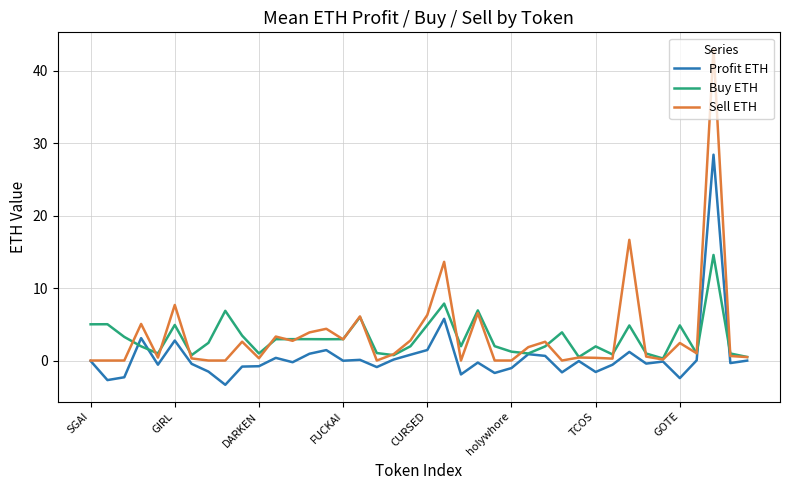

Rank the series by their maximum value, from lowest to highest.

Buy ETH, Profit ETH, Sell ETH